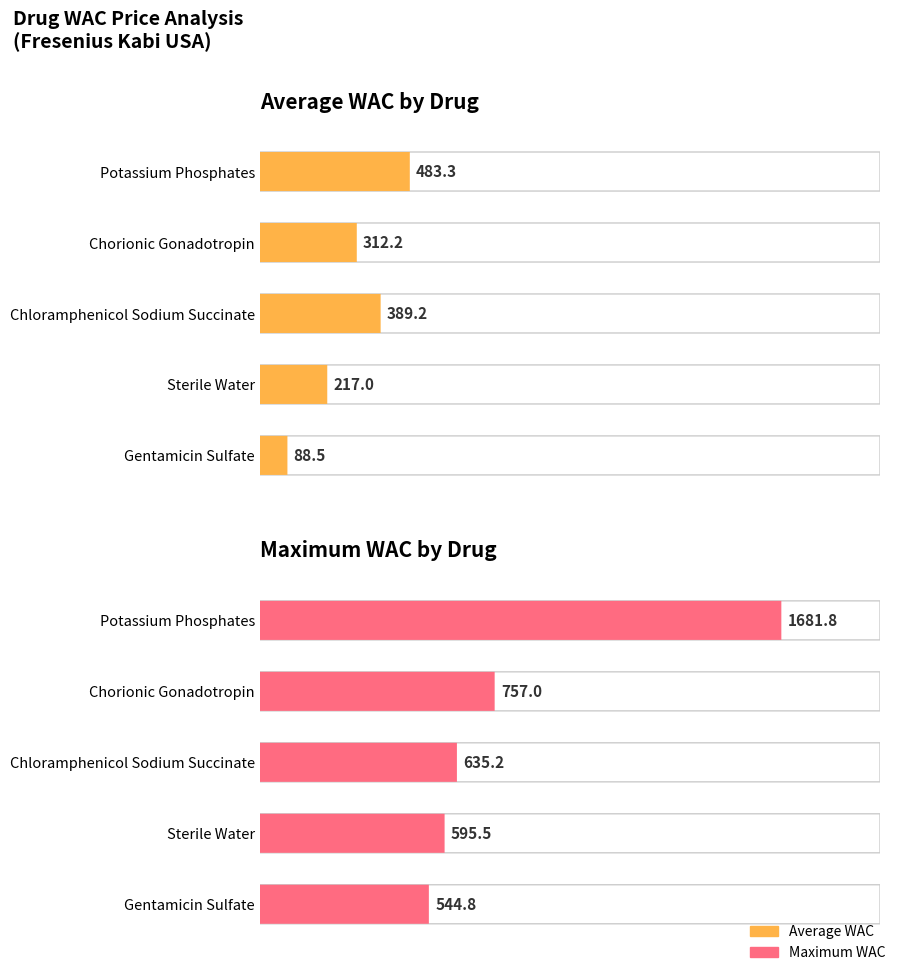

Where is Maximum WAC nearest to the value 1113?

Chorionic Gonadotropin